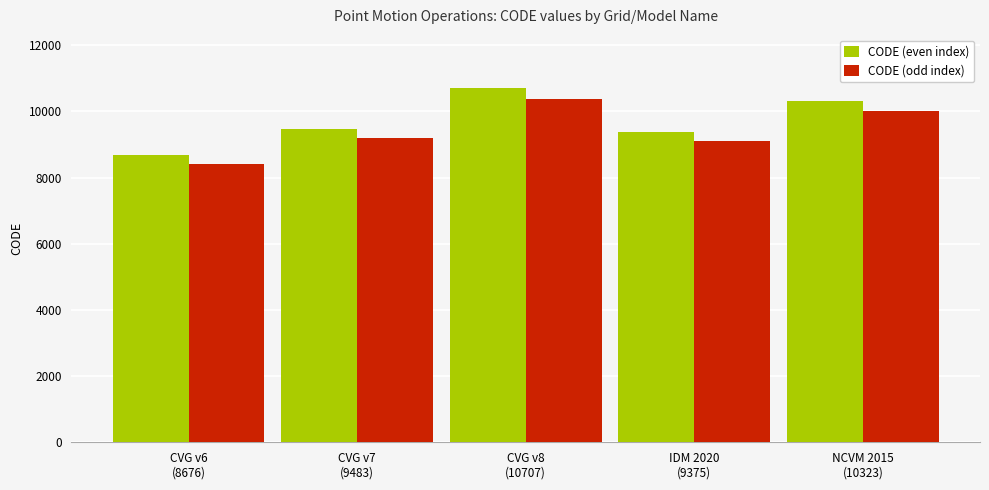

What is the label of the 1st bar from the right?

NCVM 2015
(10323)